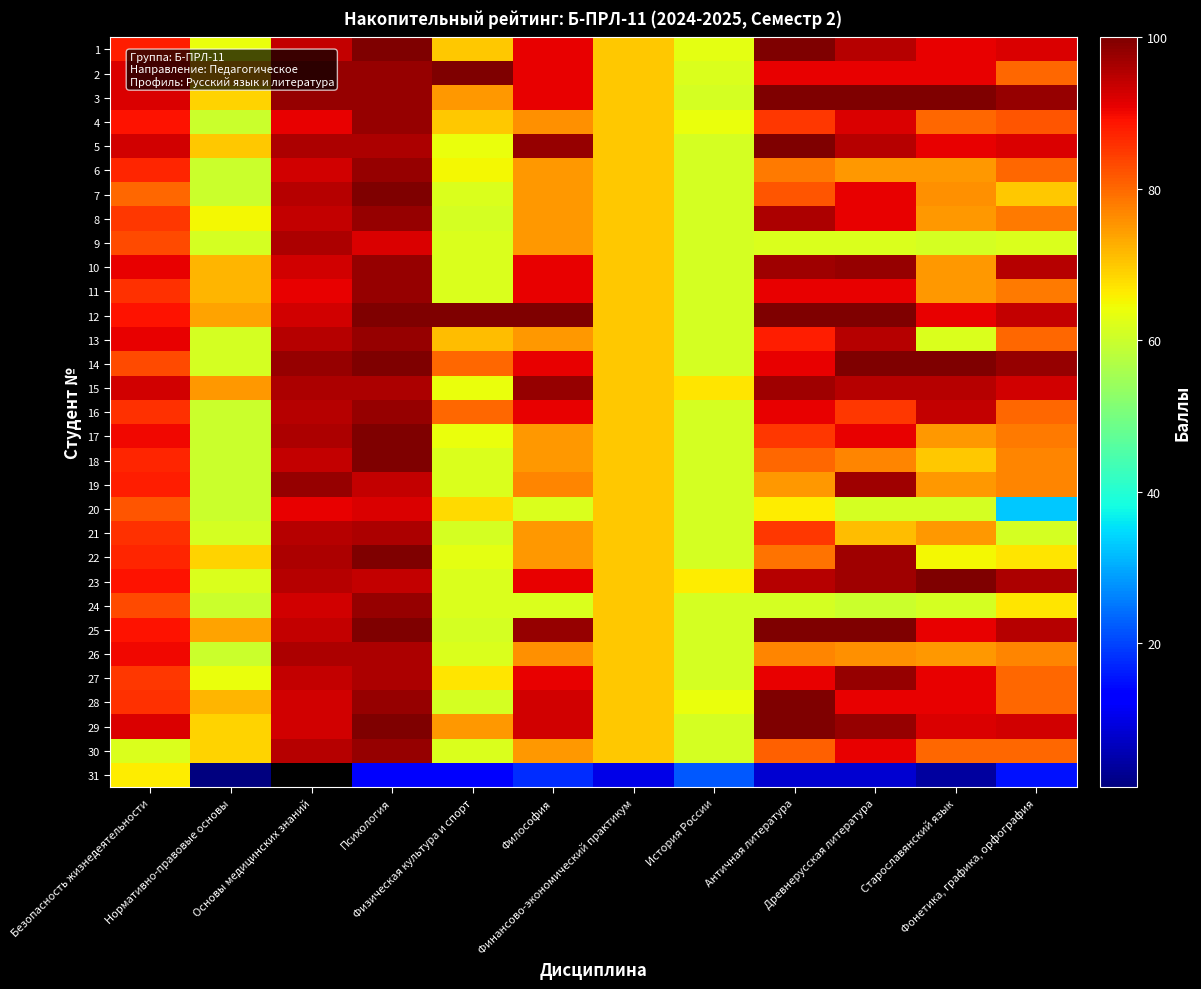

Is it true that 7 equals 70.0 at Финансово-экономический практикум?

True